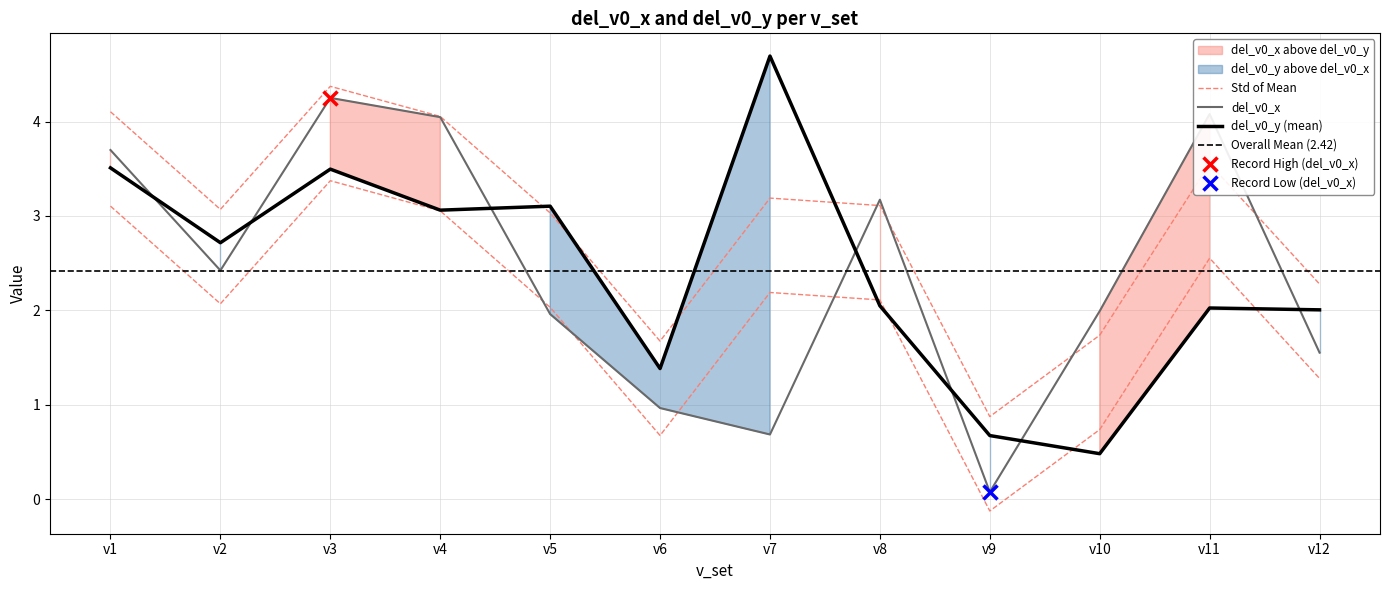

Reading right to left, list all the values displayed in this chart.

del_v0_x: v12=1.6	v11=4.1	v10=2.0	v9=0.1	v8=3.2	v7=0.7	v6=1.0	v5=2.0	v4=4.0	v3=4.3	v2=2.4	v1=3.7
del_v0_y: v12=2.0	v11=2.0	v10=0.5	v9=0.7	v8=2.0	v7=4.7	v6=1.4	v5=3.1	v4=3.1	v3=3.5	v2=2.7	v1=3.5